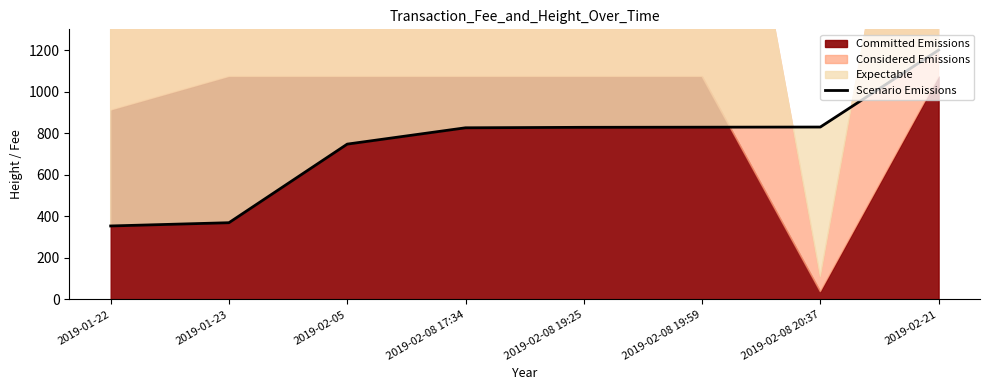

What is the sum of all values?

5981.7